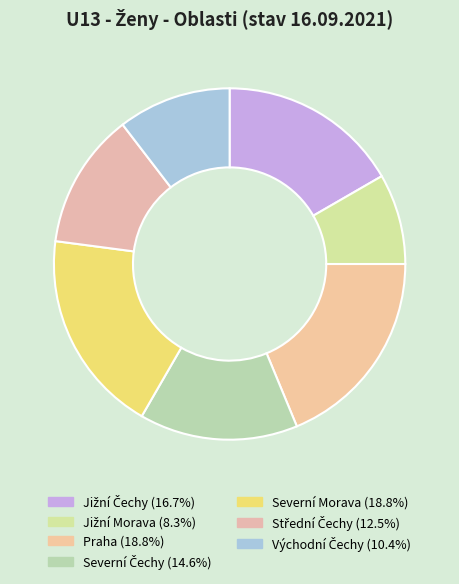

Which slice is the smallest?

Jižní Morava